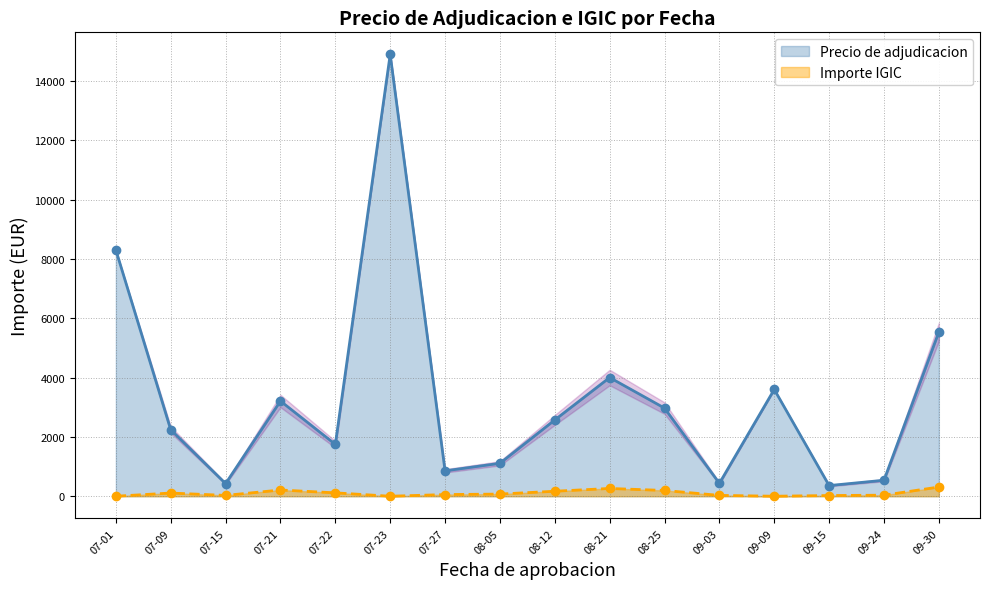

At which label is Importe IGIC closest to 130?

2021-07-22